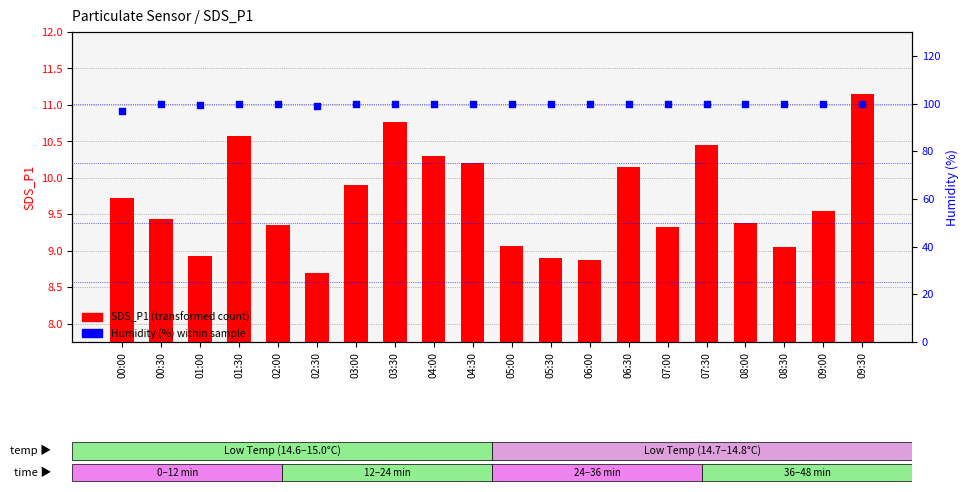

Is the value of SDS_P1 (transformed count) at 03:00 greater than the value of Humidity (%) within sample at 02:30?

No